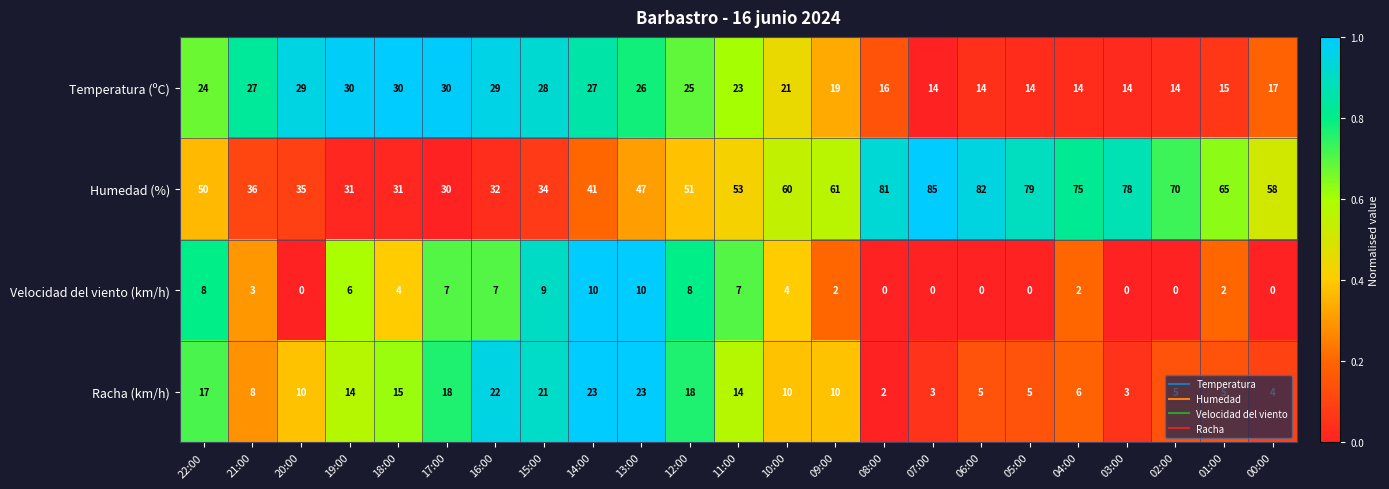

Which series has the largest total across all categories?

Humedad (%)